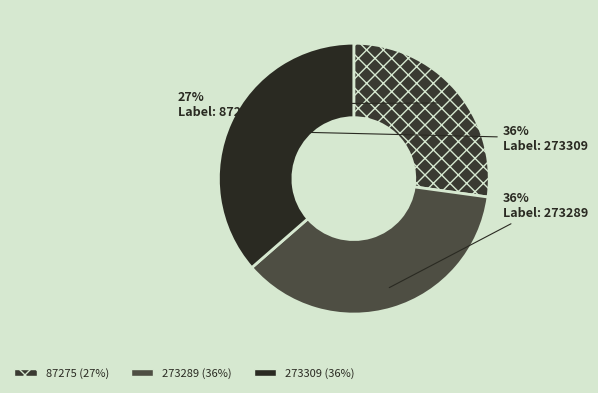

Does 273309 represent more than half of the total?

No